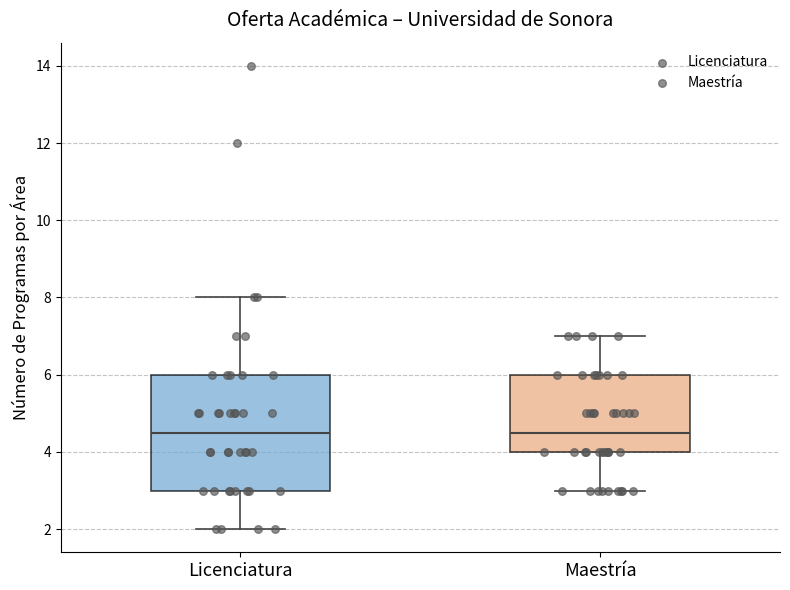

Reading left to right, read every box against the y-axis: the position of its median line, the range the box covers, and the ends of its whiskers. The values are not printed on the chart, so give them approximately, as read against the axis.

Licenciatura: median 4.6, box 3.0 to 6.0, whiskers 2.0 to 8.0
Maestría: median 4.6, box 4.0 to 6.0, whiskers 3.0 to 7.0